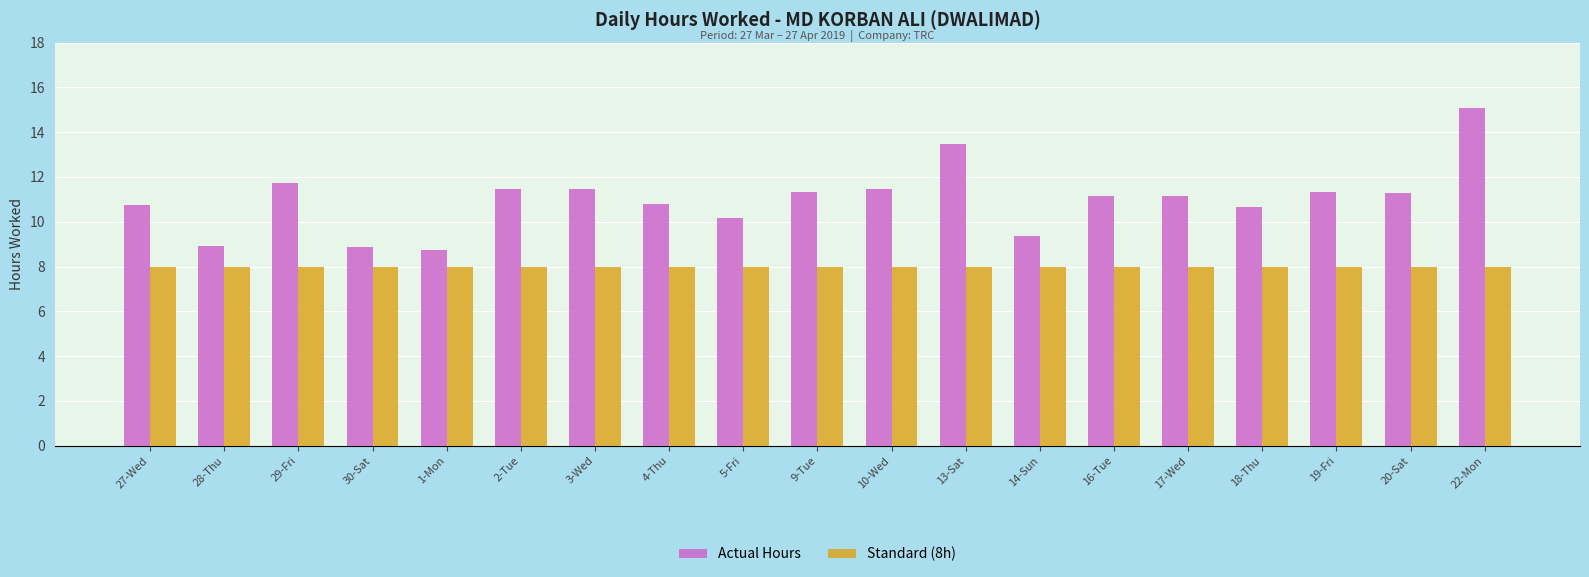

Does the chart contain any negative values?

No